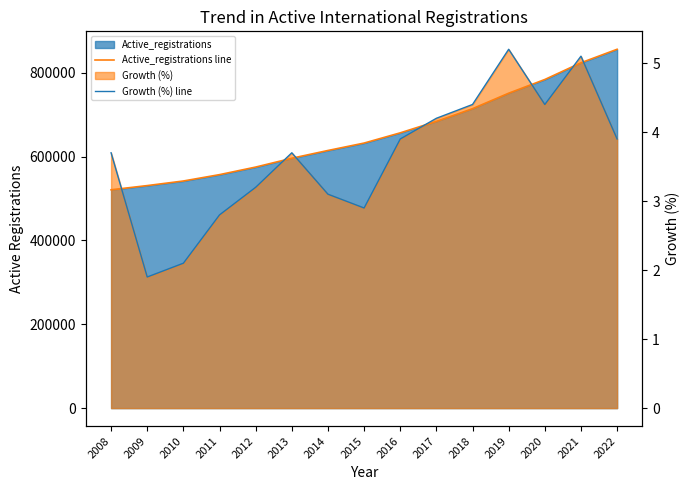

The value of Active_registrations line at 2017 is 683774.0. True or false?

True